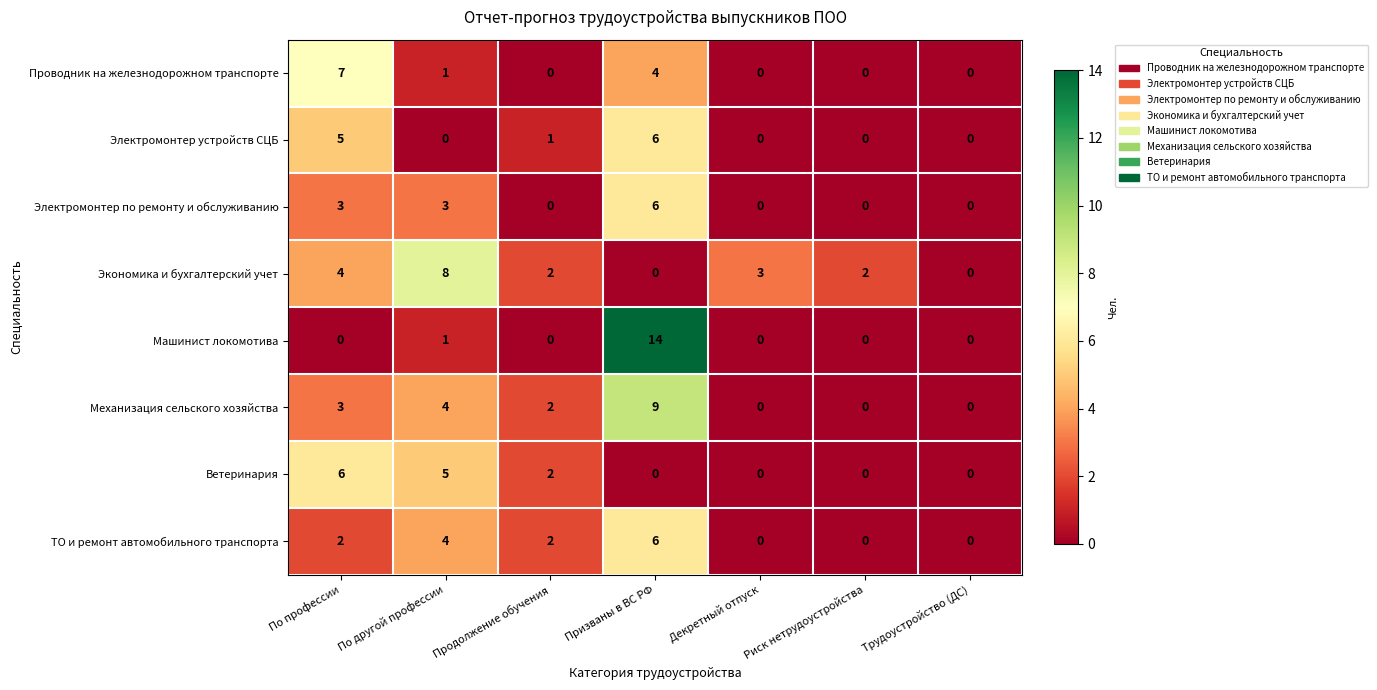

How many series are shown in this chart?

8